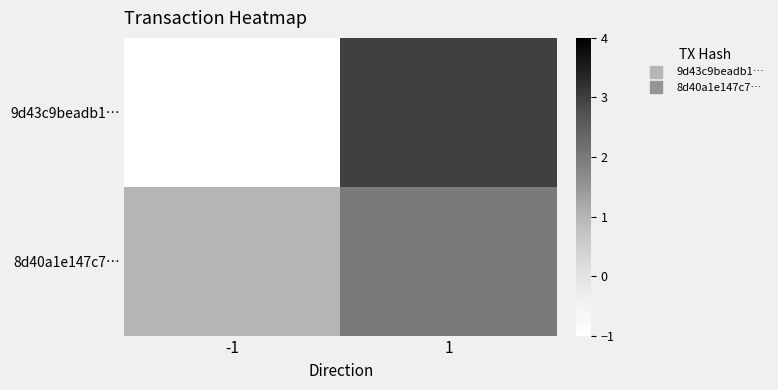

At how many categories does at least one series exceed 0?

2